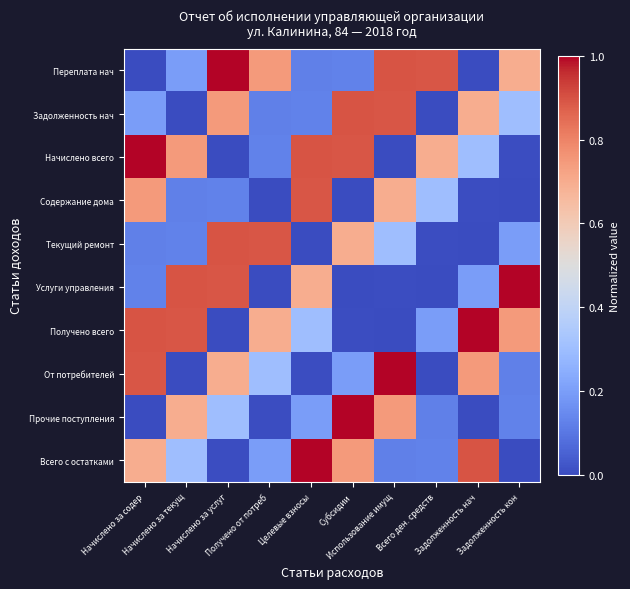

What is the spread (max minus min) of values at Начислено за услуг?

1.0